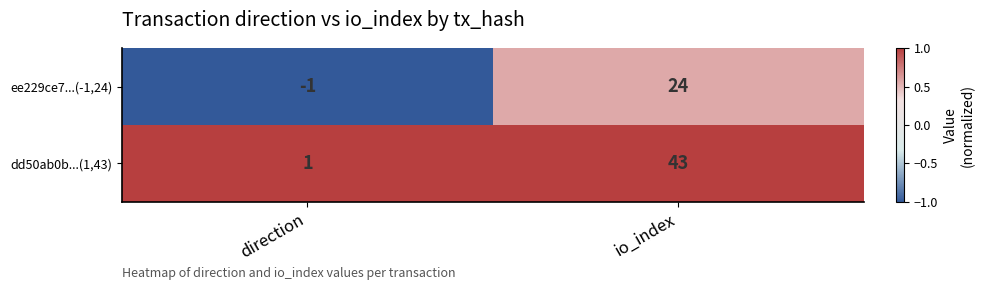

At which category is the sum across all series the highest?

io_index